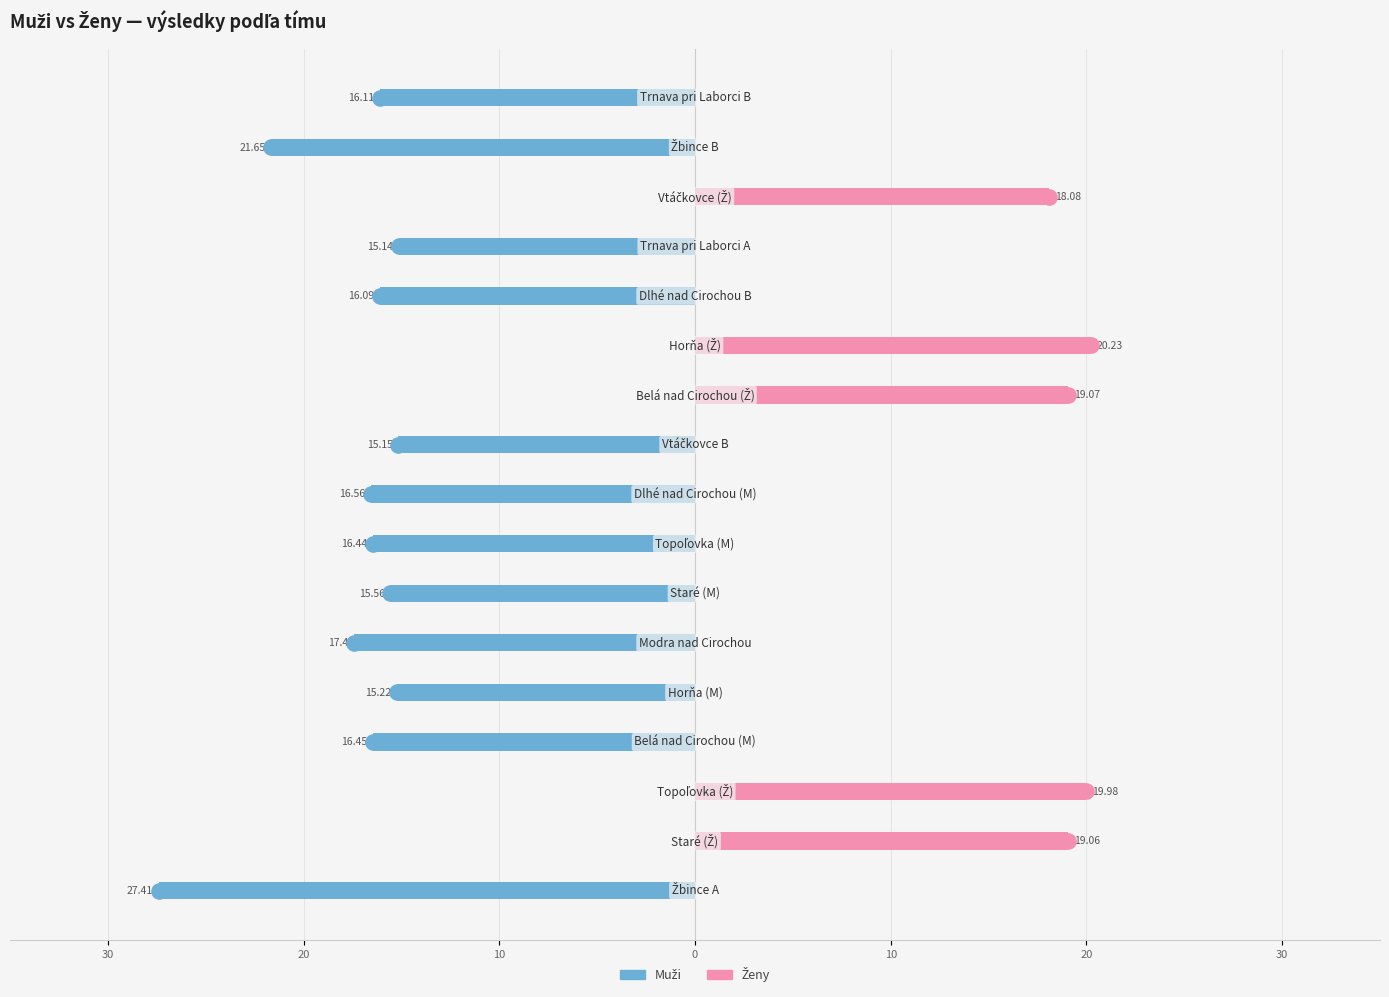

Which series reaches the maximum Y coordinate?

Ženy